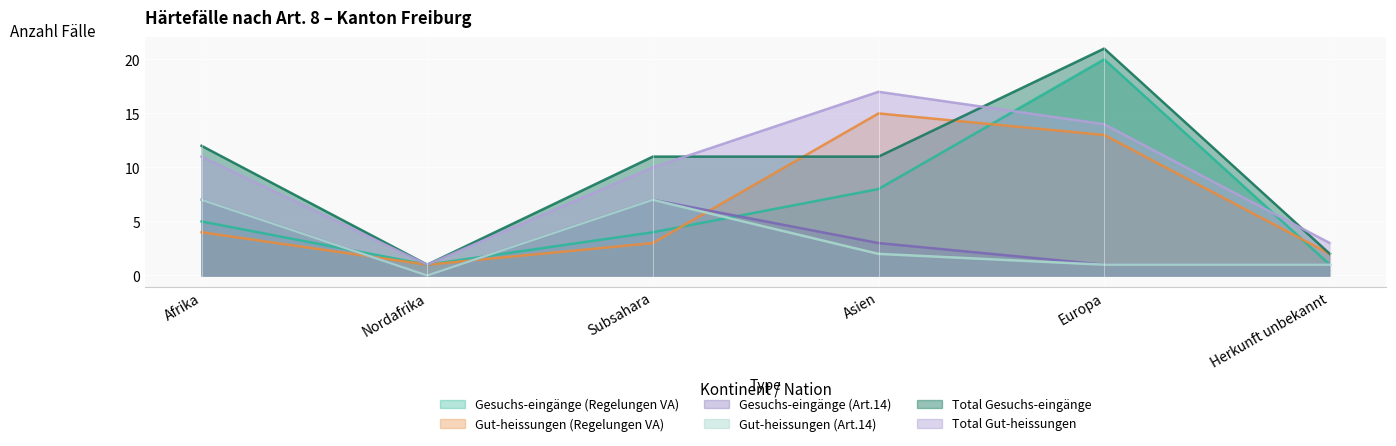

List the labels in order of Gut-heissungen (Regelungen VA) value, largest first.

Asien, Europa, Afrika, Subsahara, Herkunft unbekannt, Nordafrika